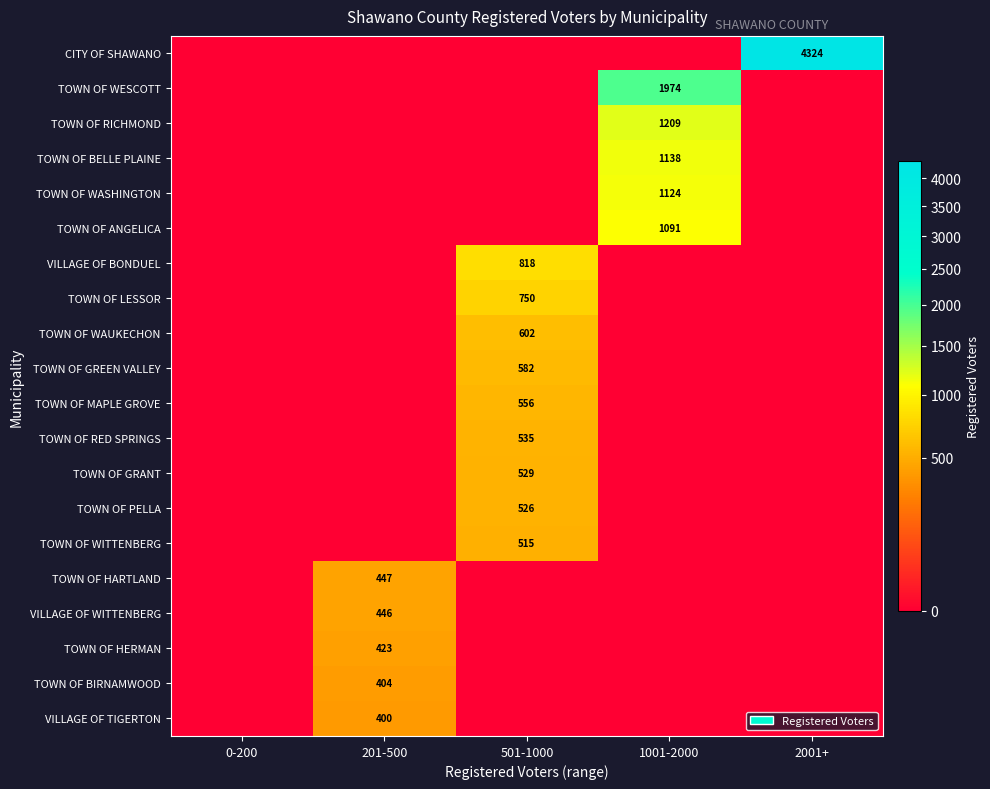

At which category is the sum across all series the highest?

1001-2000